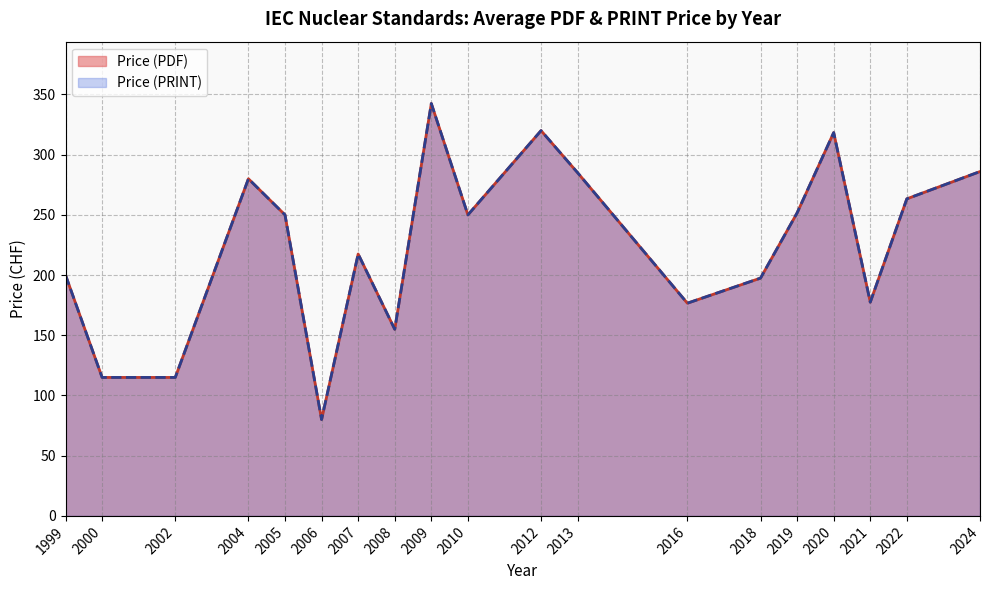

Does the chart display data point markers on the line(s)?

No